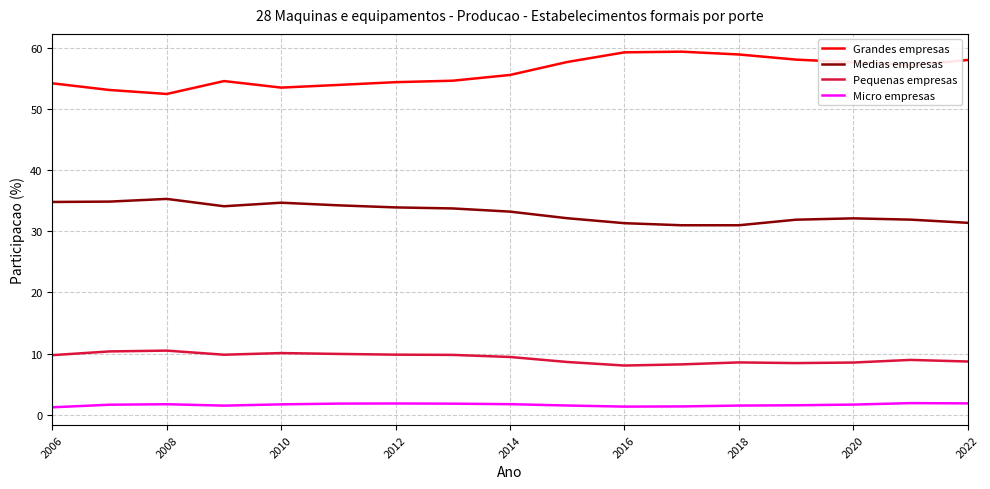

What is the difference between the maximum and minimum values in the Grandes empresas series?

6.9